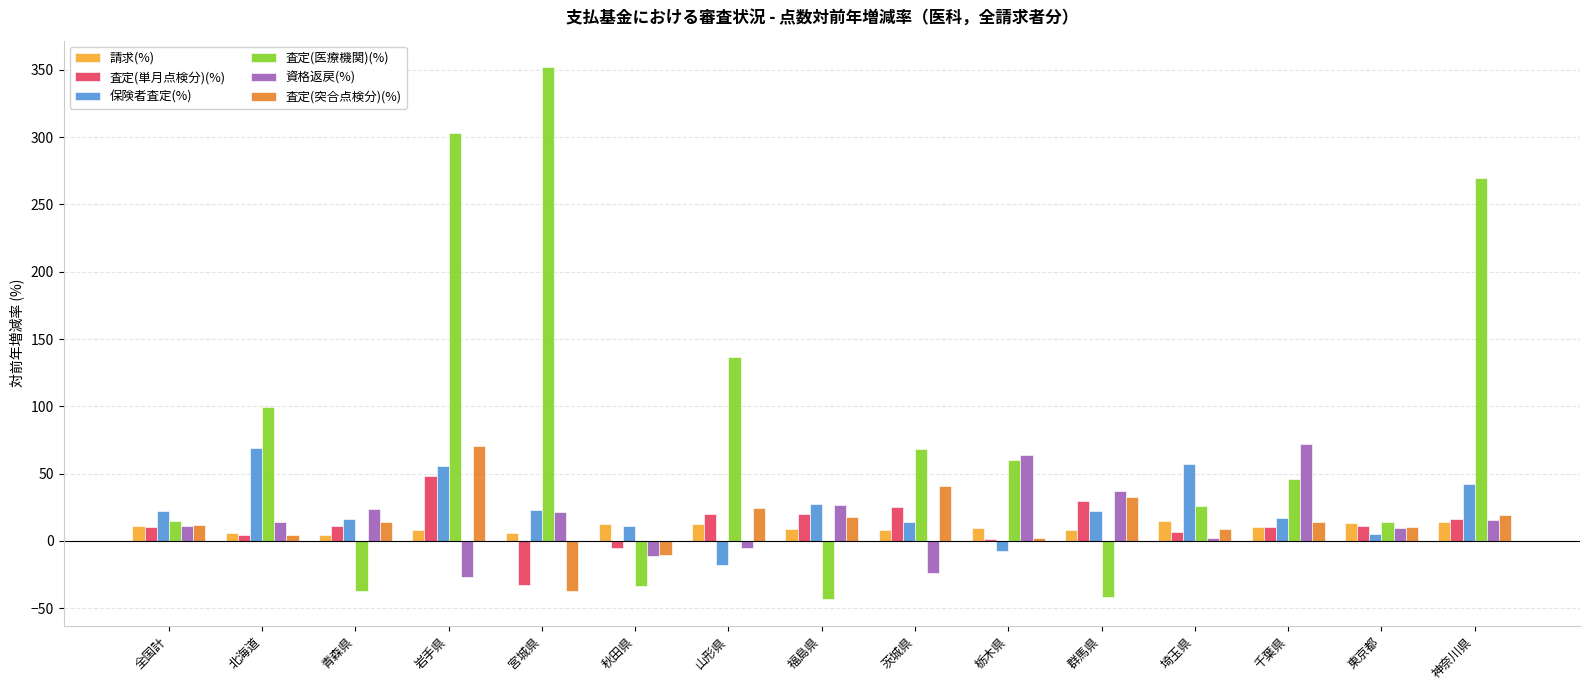

Which series has the largest range (max minus min)?

査定(医療機関)(%)